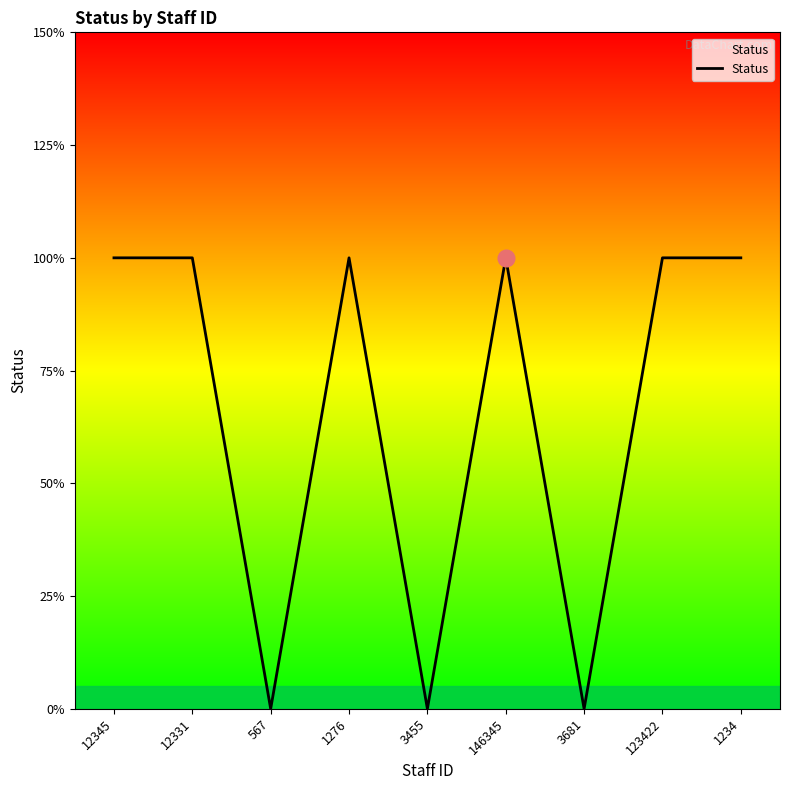

Is this an area chart (filled region under the line)?

Yes